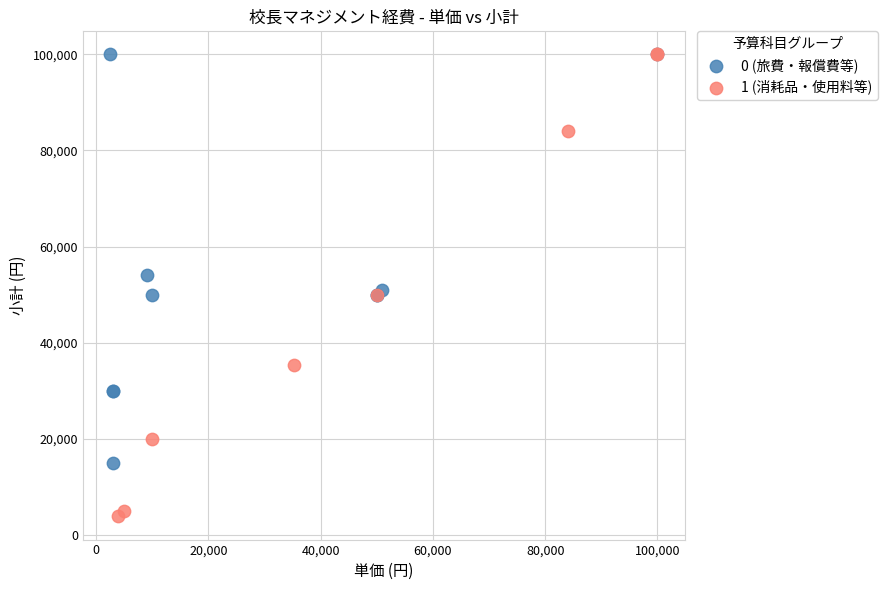

What are all the series names shown in the legend?

0 (旅費・報償費等), 1 (消耗品・使用料等)